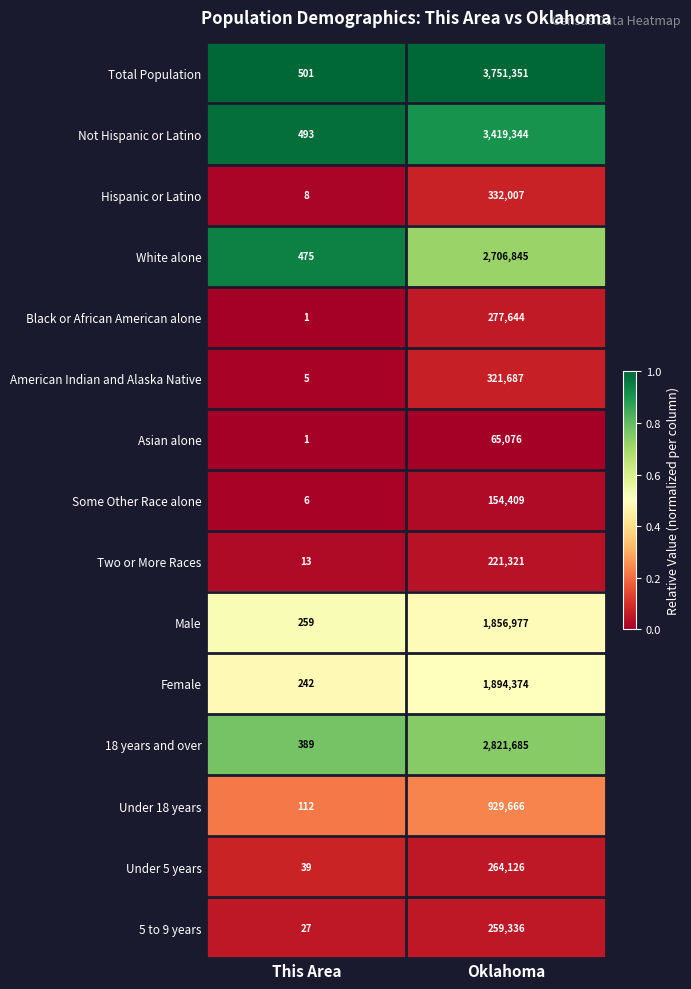

Read the Some Other Race alone value at Oklahoma.

154409